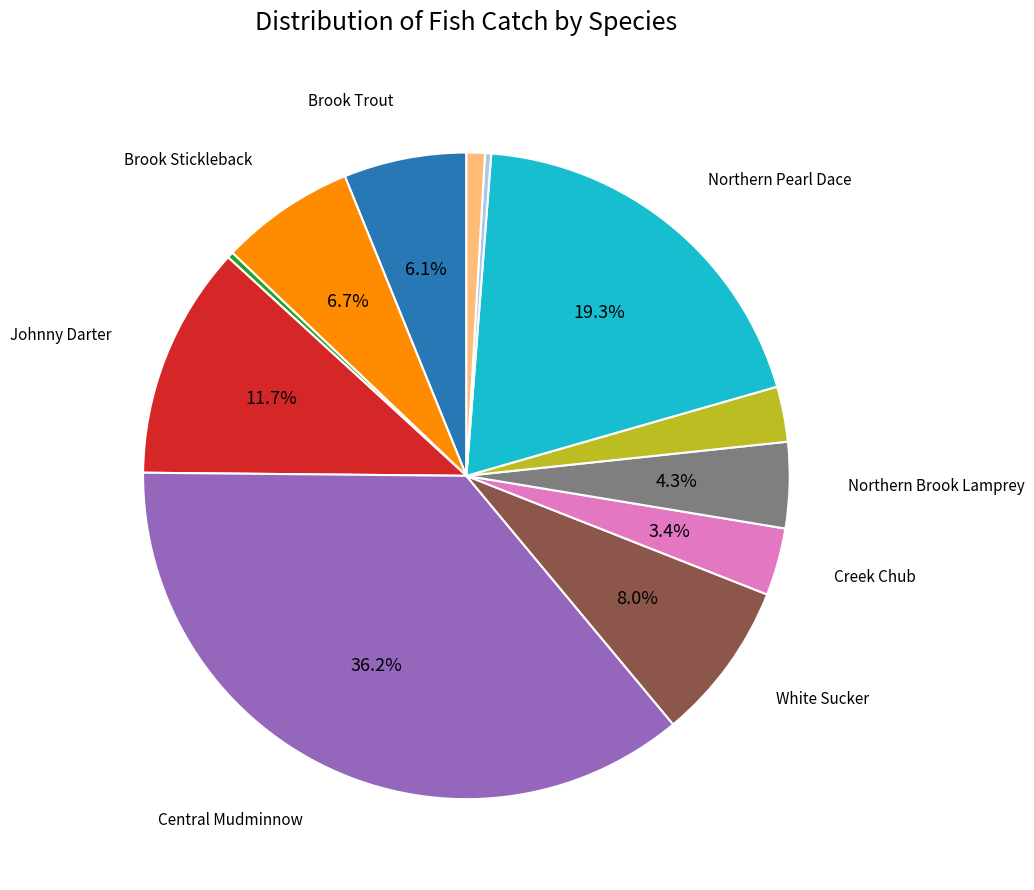

Is there any slice that represents more than half of the pie?

No